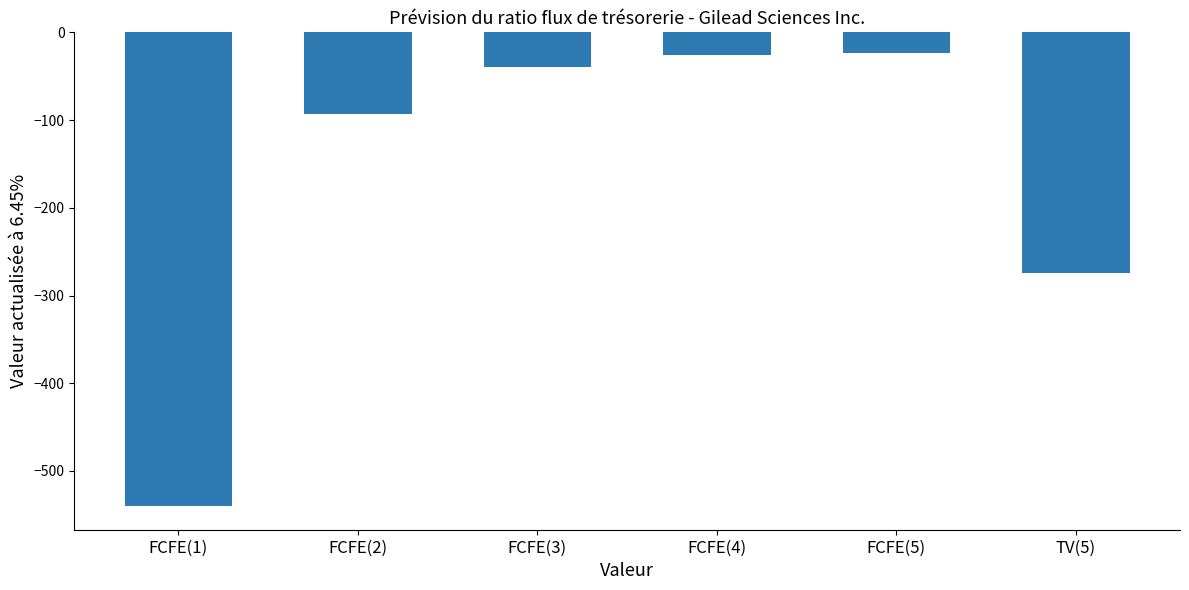

The value at FCFE(3) is -39. True or false?

True